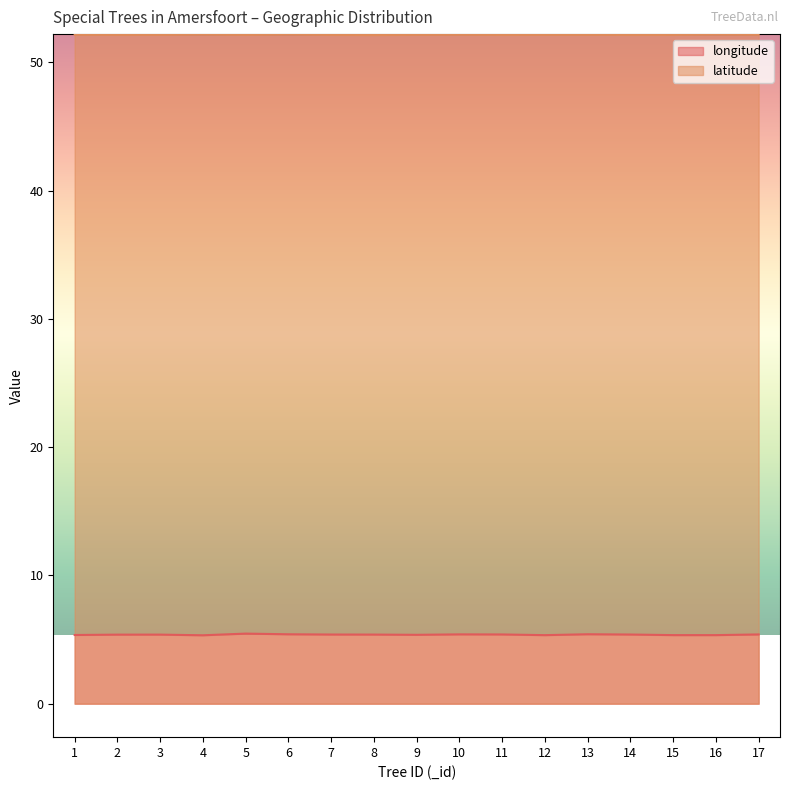

What is the value of the longitude point at the 12th from the left?

5.3